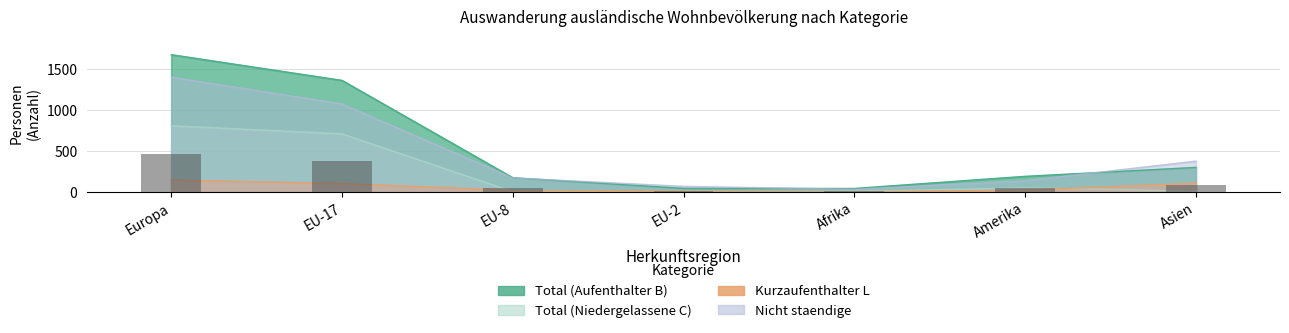

Read the Total (Niedergelassene C) value at EU-2.

4